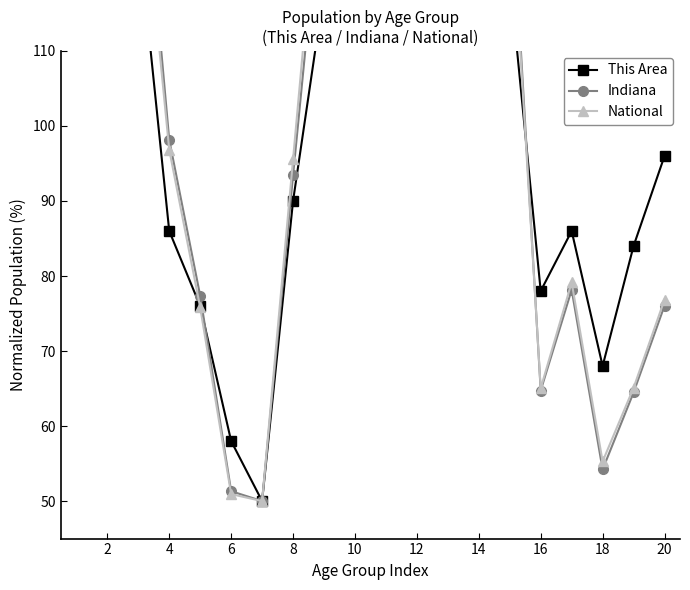

How many values in the Indiana series are below 132?

10